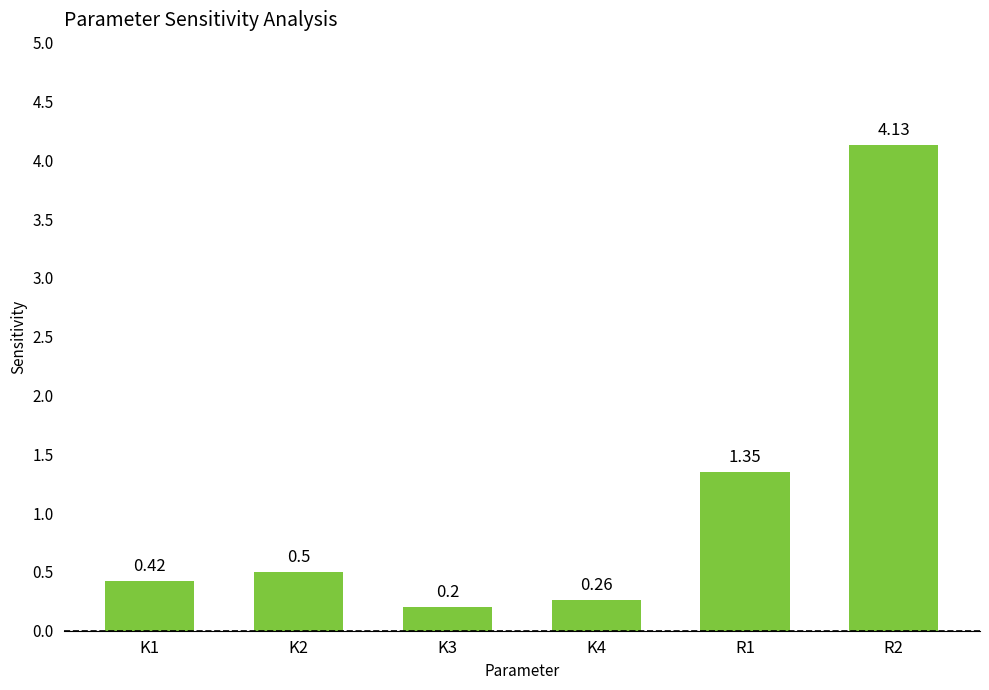

What is the change in value from K1 to R2?

+3.7